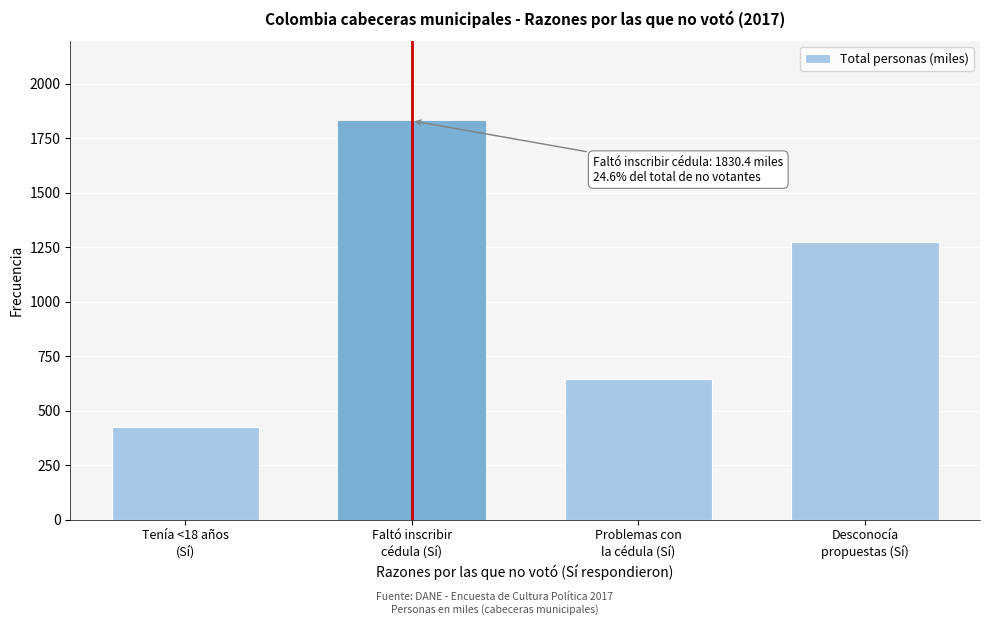

Reading left to right, what are all the values shown in this chart?

423.5	1830.4	647.2	1272.0